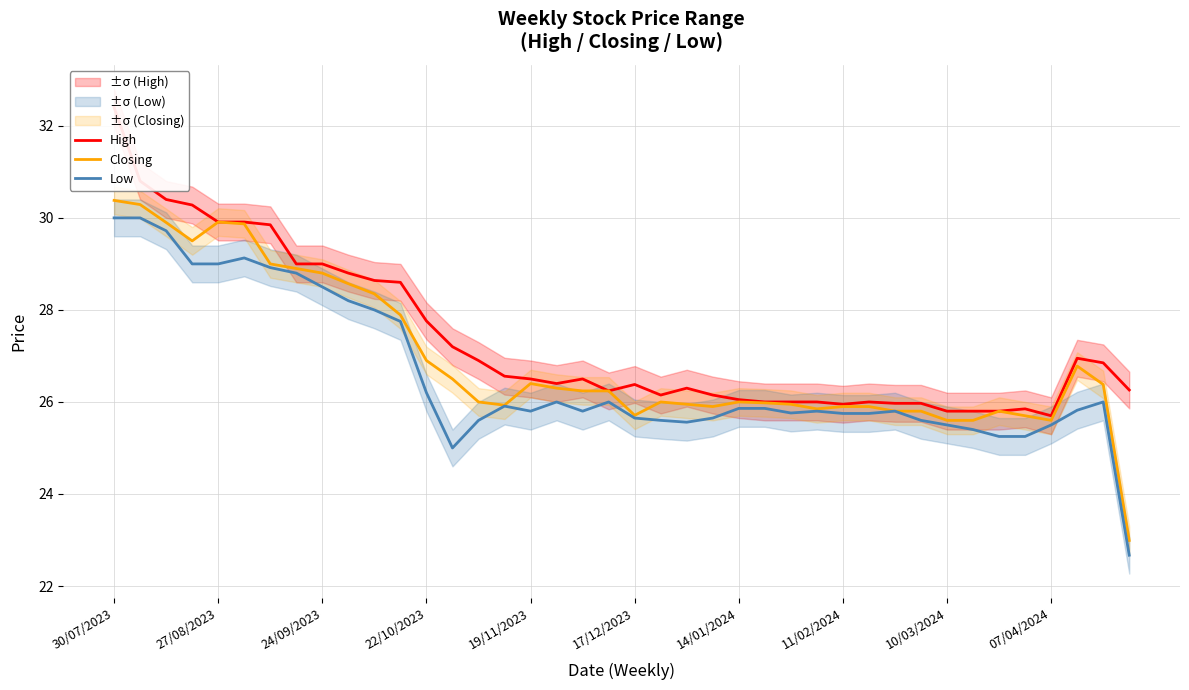

In Closing, how many points are lower than both neighbors (excluding endpoints)?

6